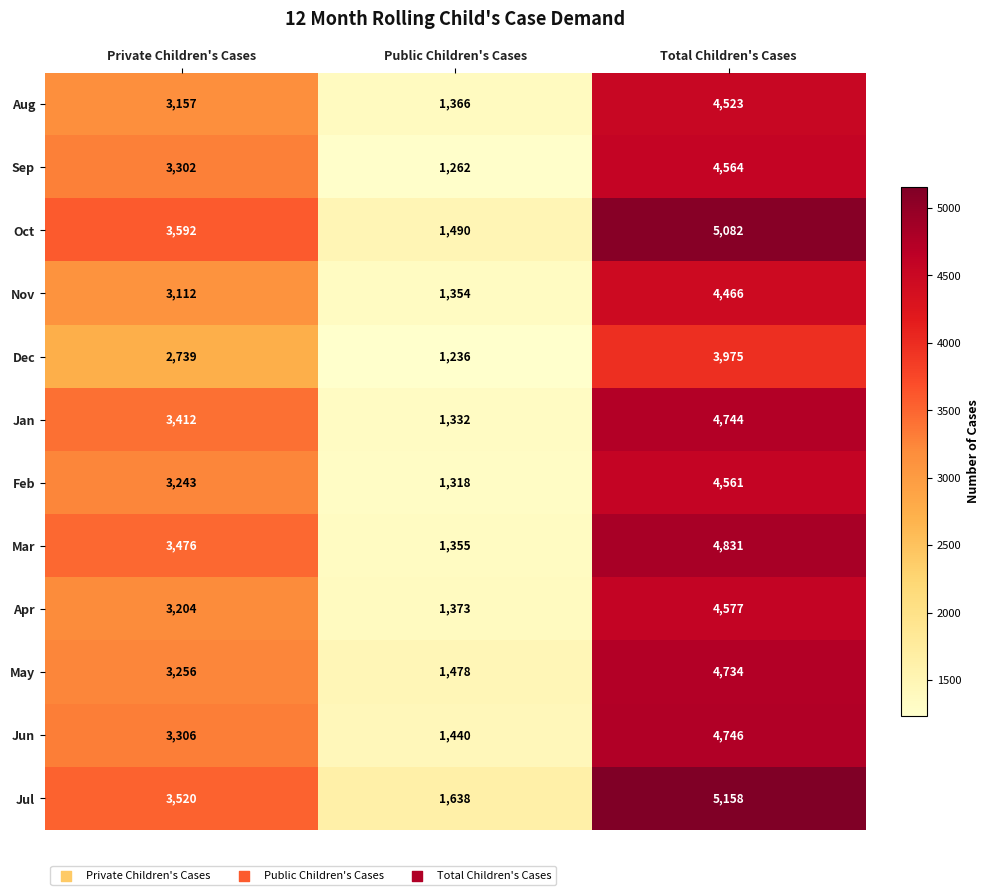

How many Mar values are between 1355 and 4831?

3